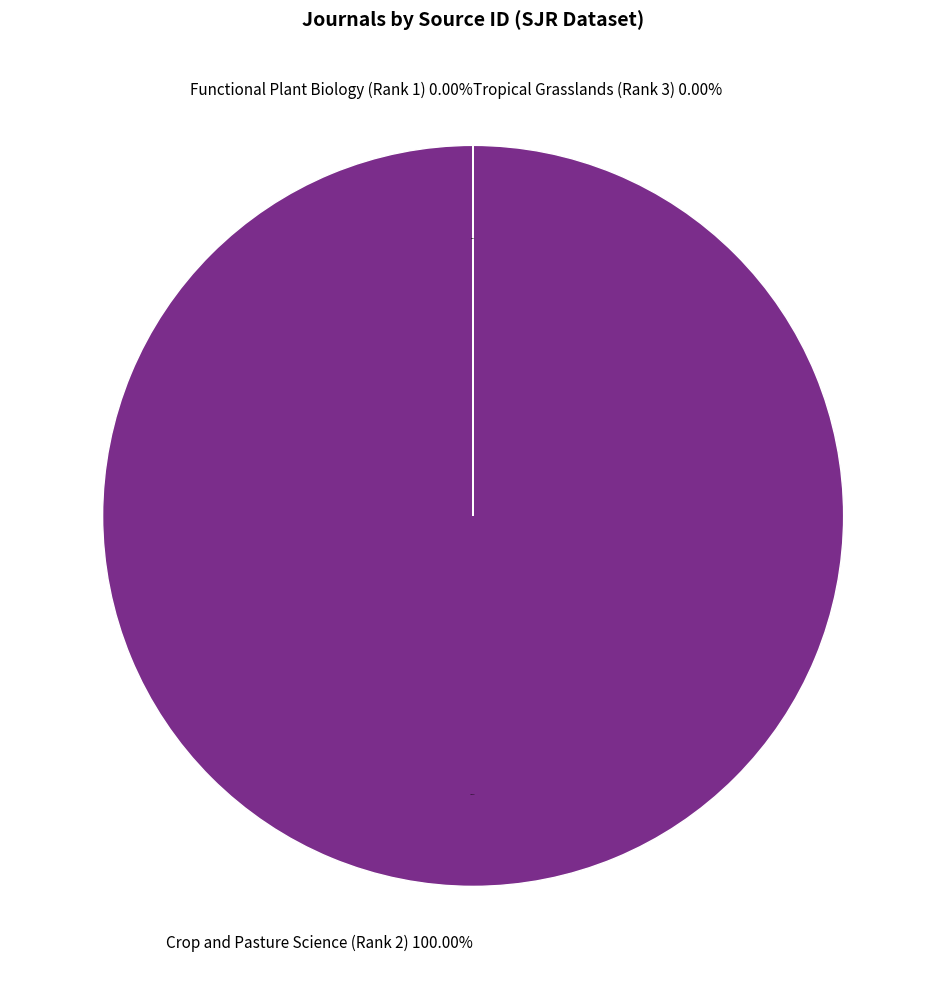

Combined, do Functional Plant Biology (Rank 1) and Crop and Pasture Science (Rank 2) account for over 50%?

Yes